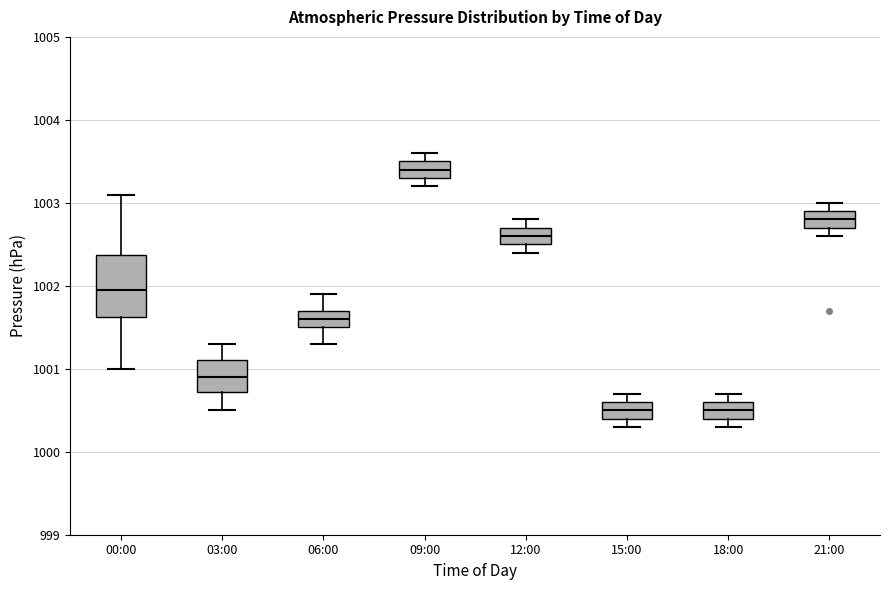

Where is the lower edge of the box for 15:00 on the y-axis? The values are not printed on the chart, so give them approximately, as read against the axis.

1000.4